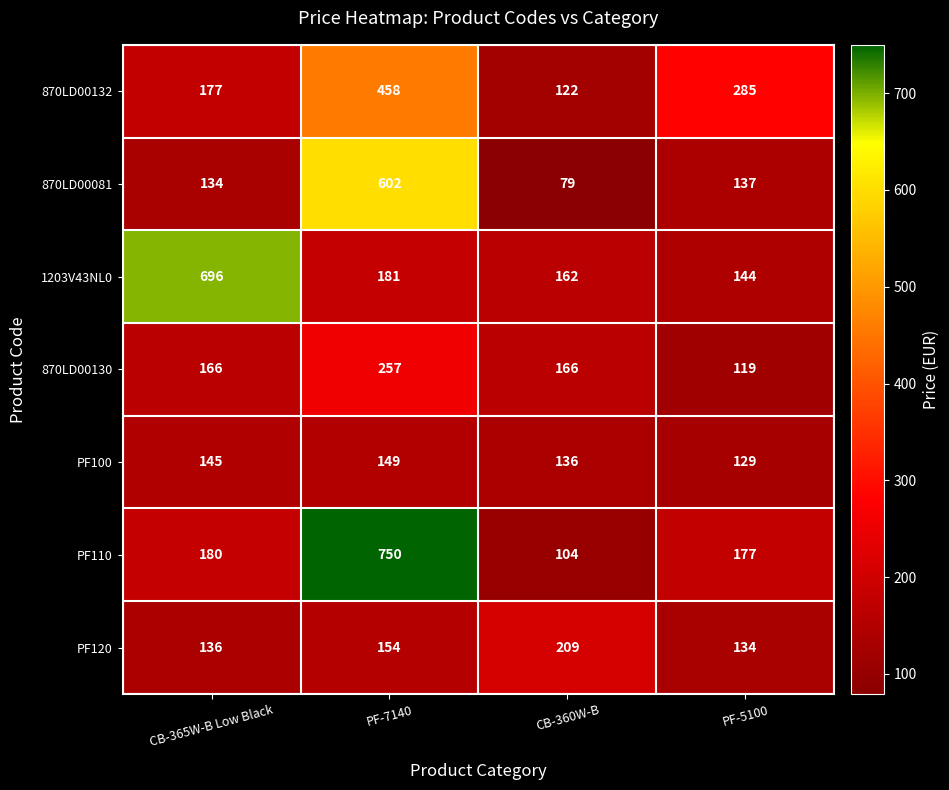

At which category is the sum across all series the highest?

PF-7140